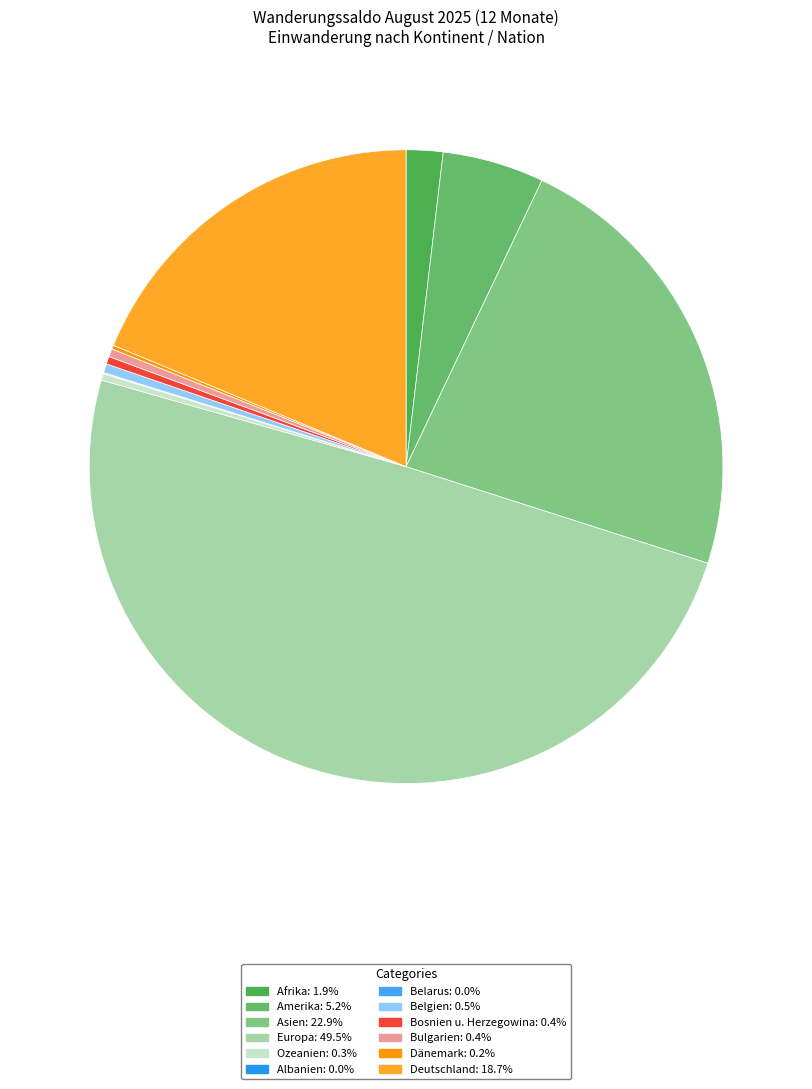

Count the number of slices in the pie.

12